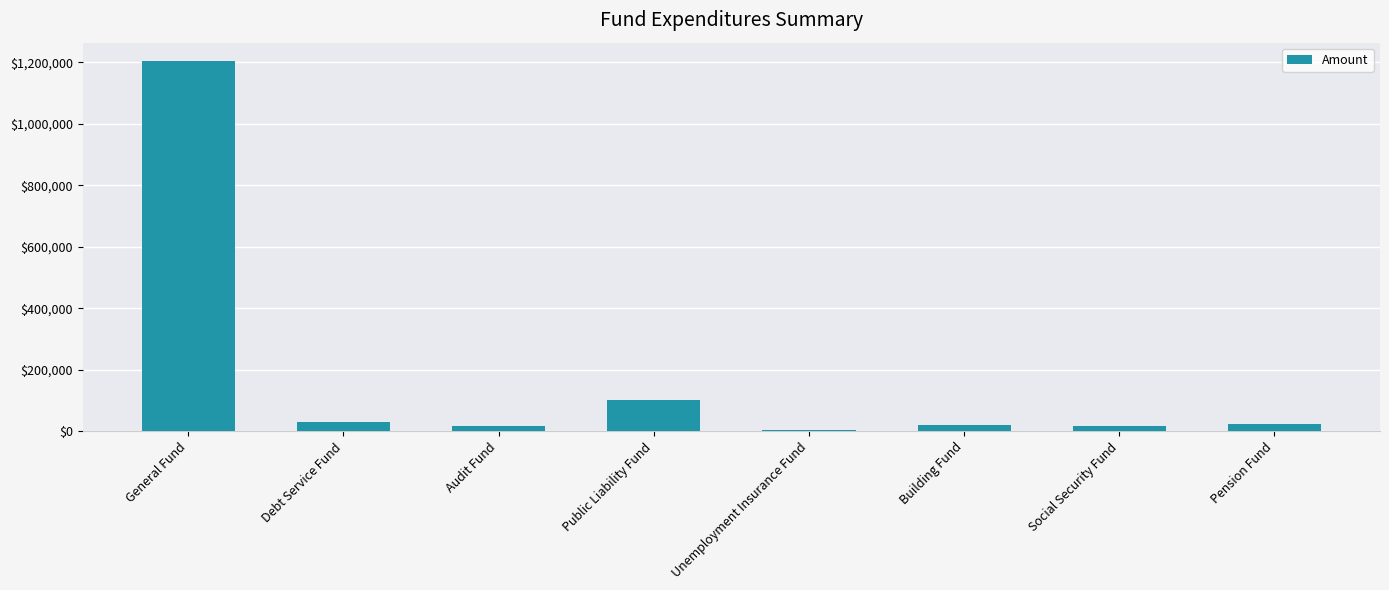

Count the number of categories in the chart.

8